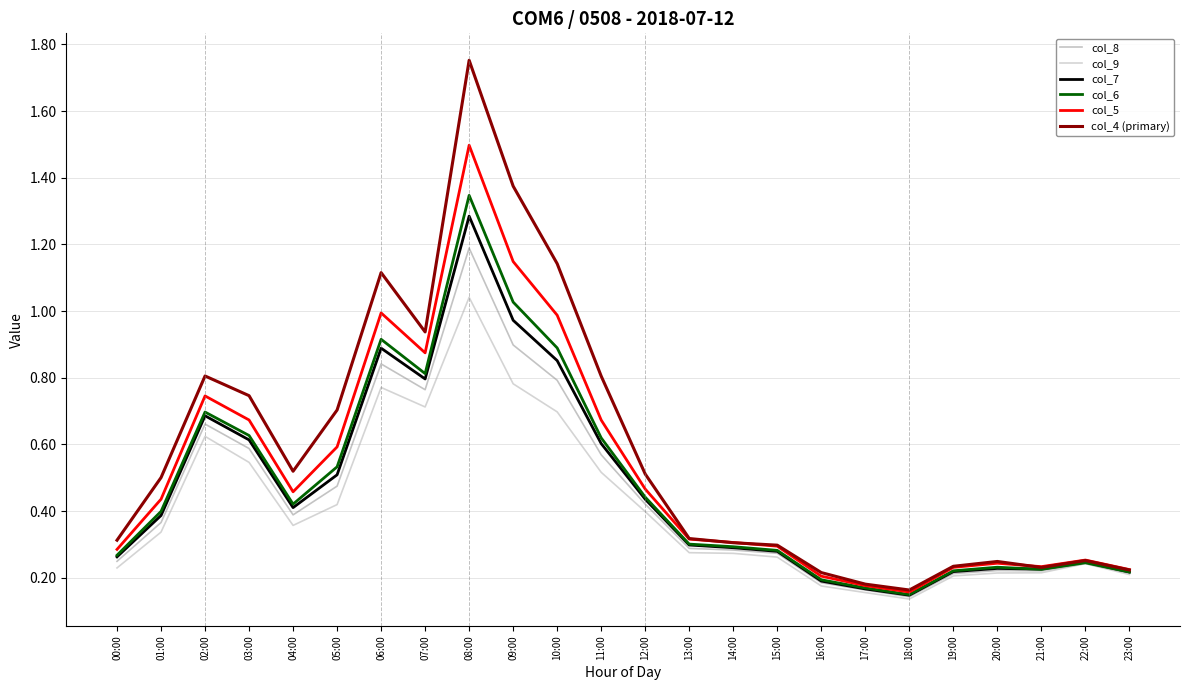

What position from the left is 07:00?

8